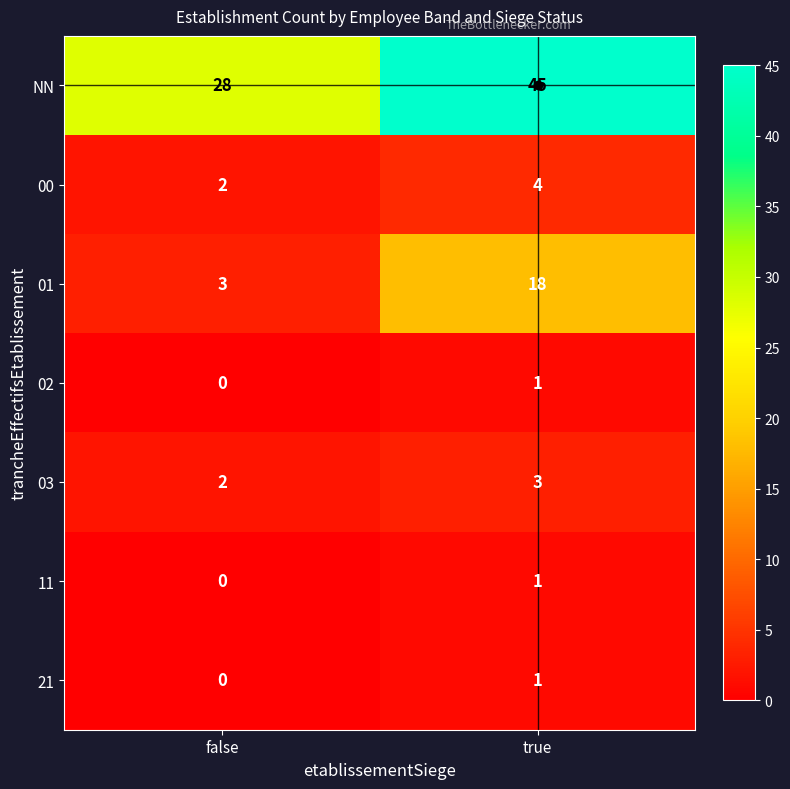

What is the approximate value of NN at false, to the nearest 5?

30